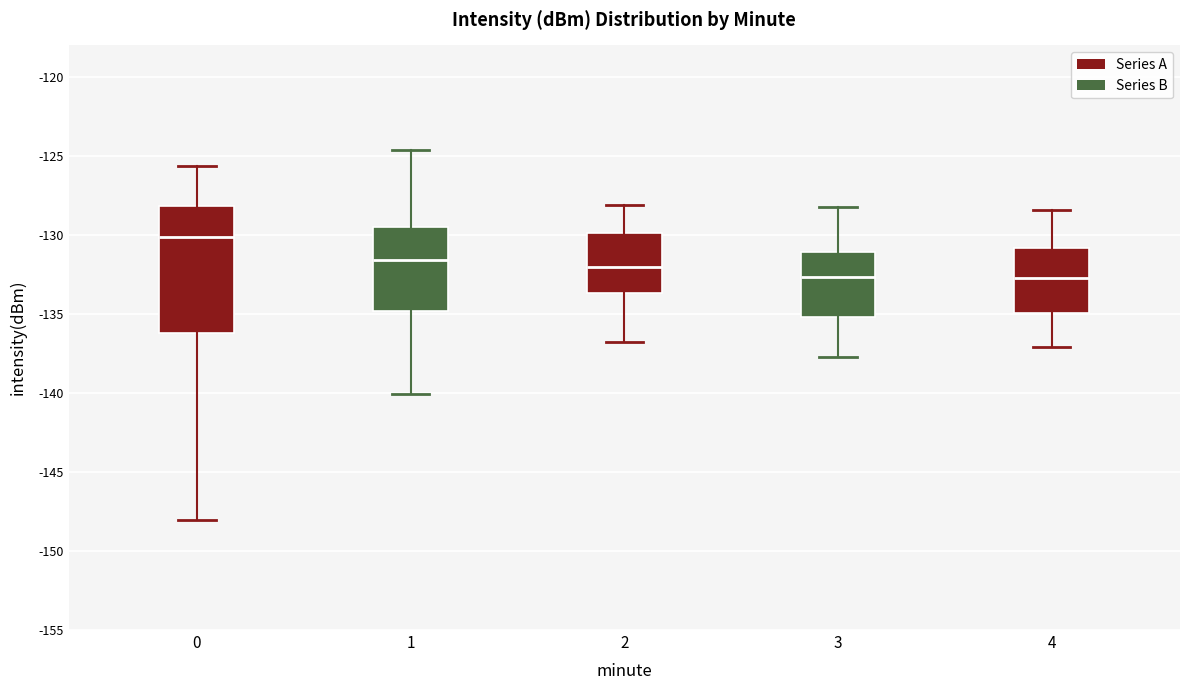

Reading left to right, transcribe this box plot: for each box, give where its median line is, the range the box spans, and where its two whiskers end, as read against the y-axis. The values are not printed on the chart, so give them approximately, as read against the axis.

0: median -130.0, box -136.0 to -128.0, whiskers -148.0 to -125.5
1: median -131.5, box -135.0 to -129.5, whiskers -140.0 to -124.5
2: median -132.0, box -133.5 to -130.0, whiskers -137.0 to -128.0
3: median -132.5, box -135.0 to -131.0, whiskers -137.5 to -128.0
4: median -132.5, box -135.0 to -131.0, whiskers -137.0 to -128.5